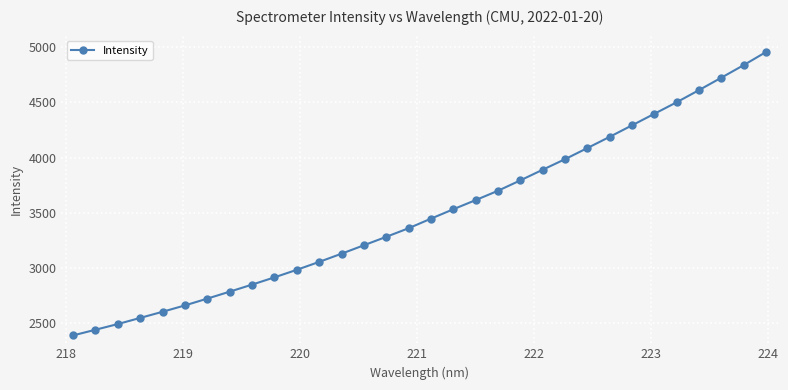

What is the value of the 5th point from the left?

2604.6